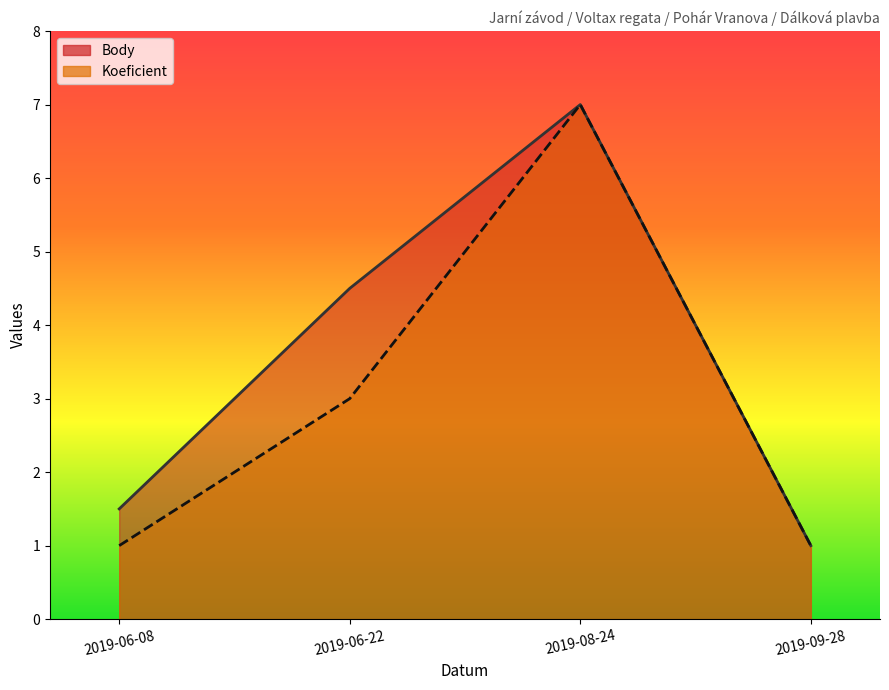

What is the label of the 1st point from the right?

2019-09-28